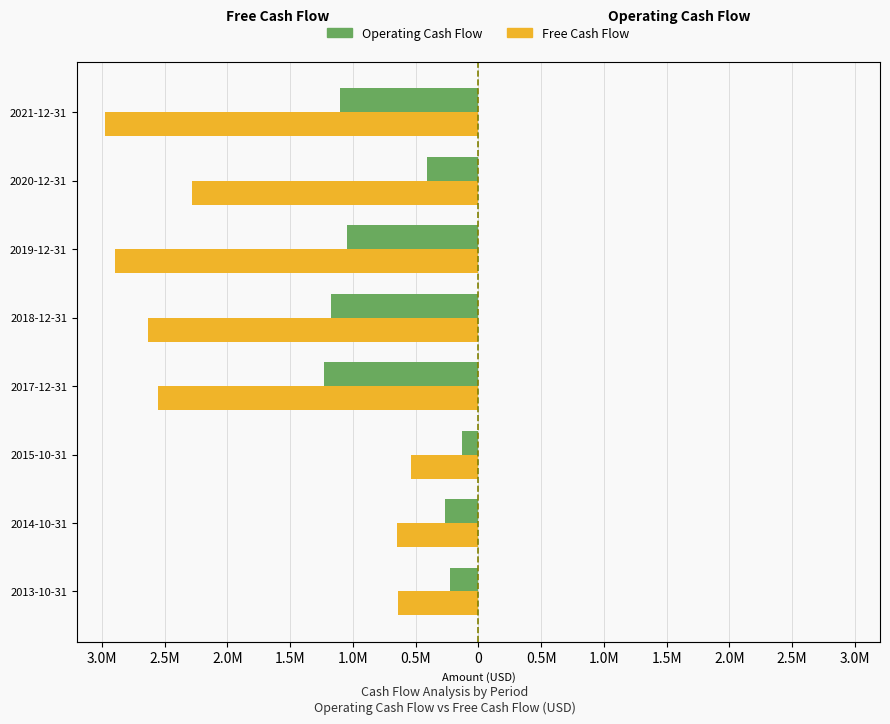

What is the maximum value shown in the chart?

-132631